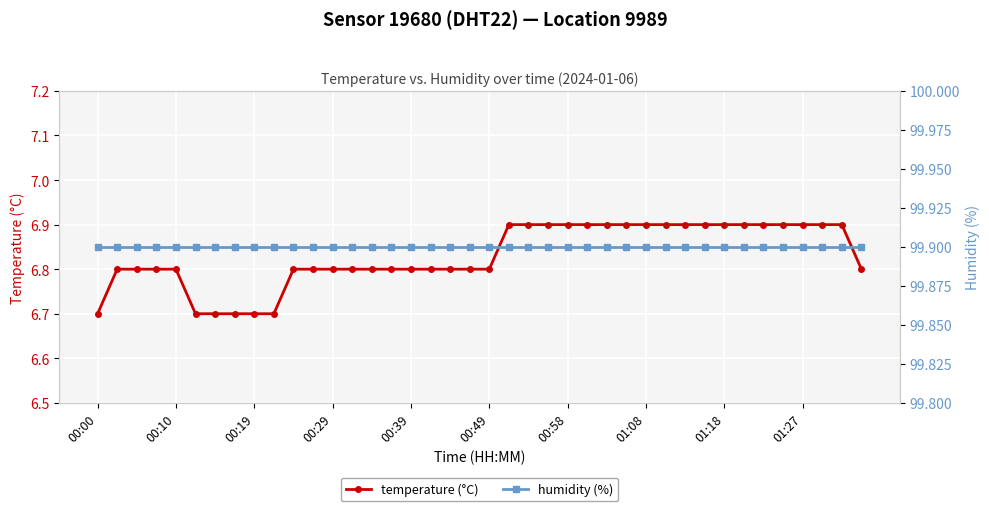

True or false: temperature (°C) and humidity (%) intersect in this chart.

False